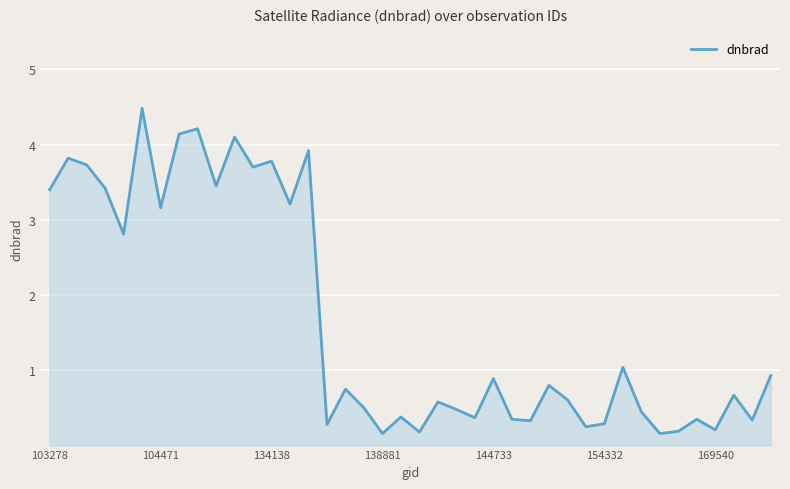

What is the difference between the maximum and minimum values?

4.3